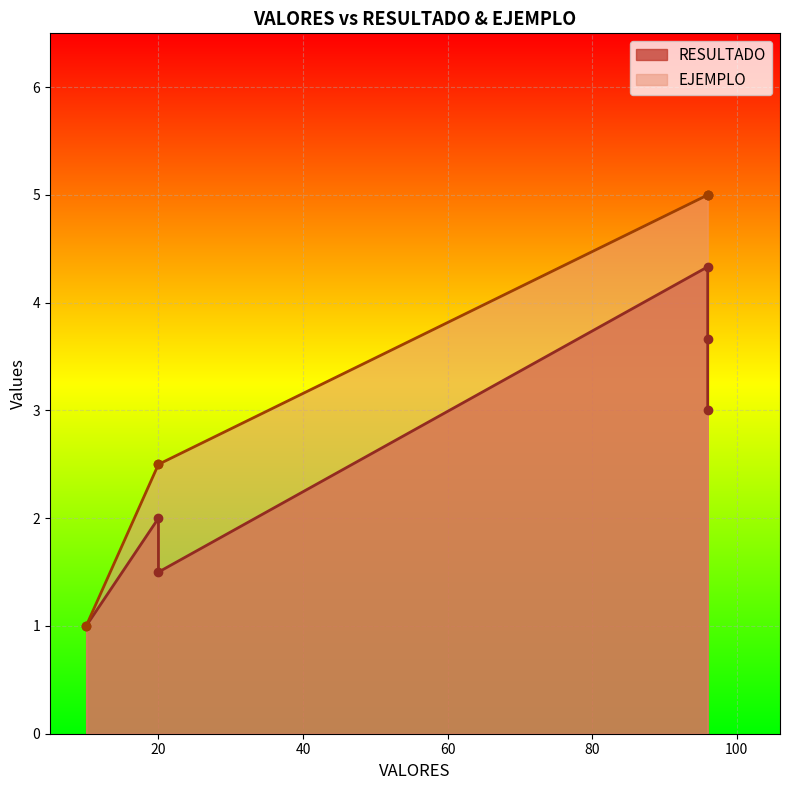

Which series has the largest total across all categories?

EJEMPLO